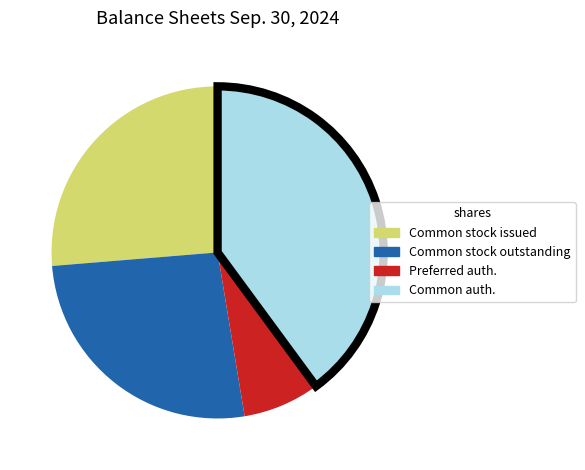

Is there any slice that represents more than half of the pie?

No